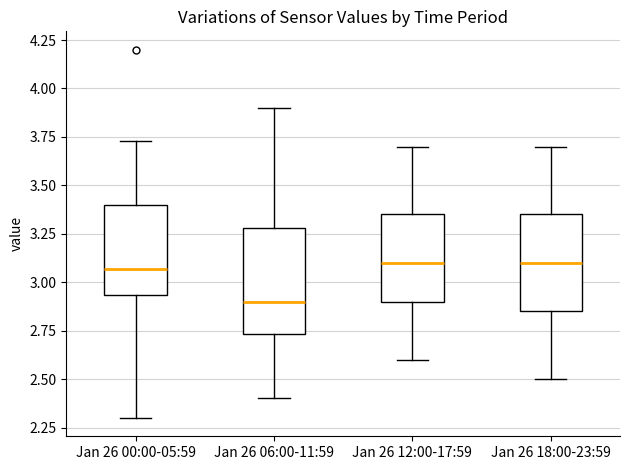

Reading left to right, read every box against the y-axis: the position of its median line, the range the box covers, and the ends of its whiskers. The values are not printed on the chart, so give them approximately, as read against the axis.

Jan 26 00:00-05:59: median 3.05, box 2.95 to 3.40, whiskers 2.30 to 3.75
Jan 26 06:00-11:59: median 2.90, box 2.75 to 3.30, whiskers 2.40 to 3.90
Jan 26 12:00-17:59: median 3.10, box 2.90 to 3.35, whiskers 2.60 to 3.70
Jan 26 18:00-23:59: median 3.10, box 2.85 to 3.35, whiskers 2.50 to 3.70